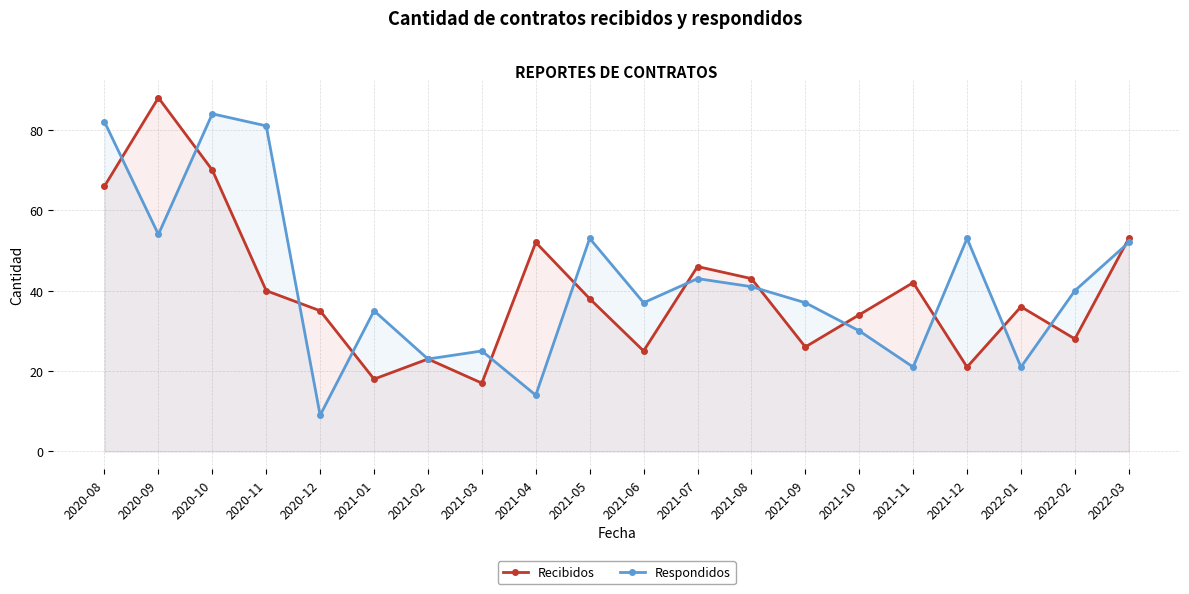

How many intersections are there between Recibidos and Respondidos?

13